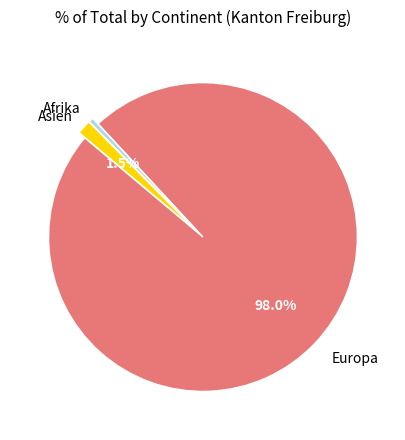

Which slice is the smallest?

Afrika